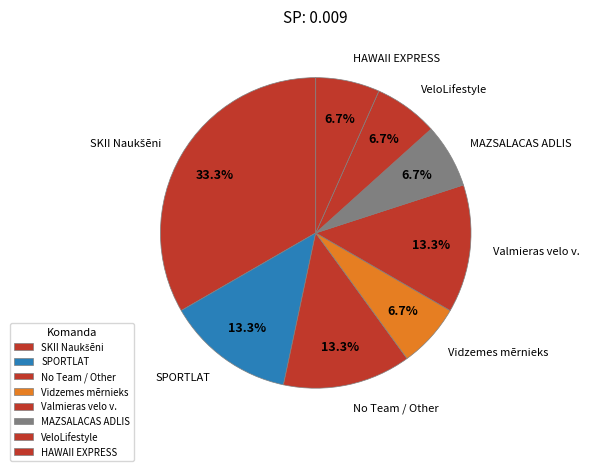

How many segments does this pie chart have?

8